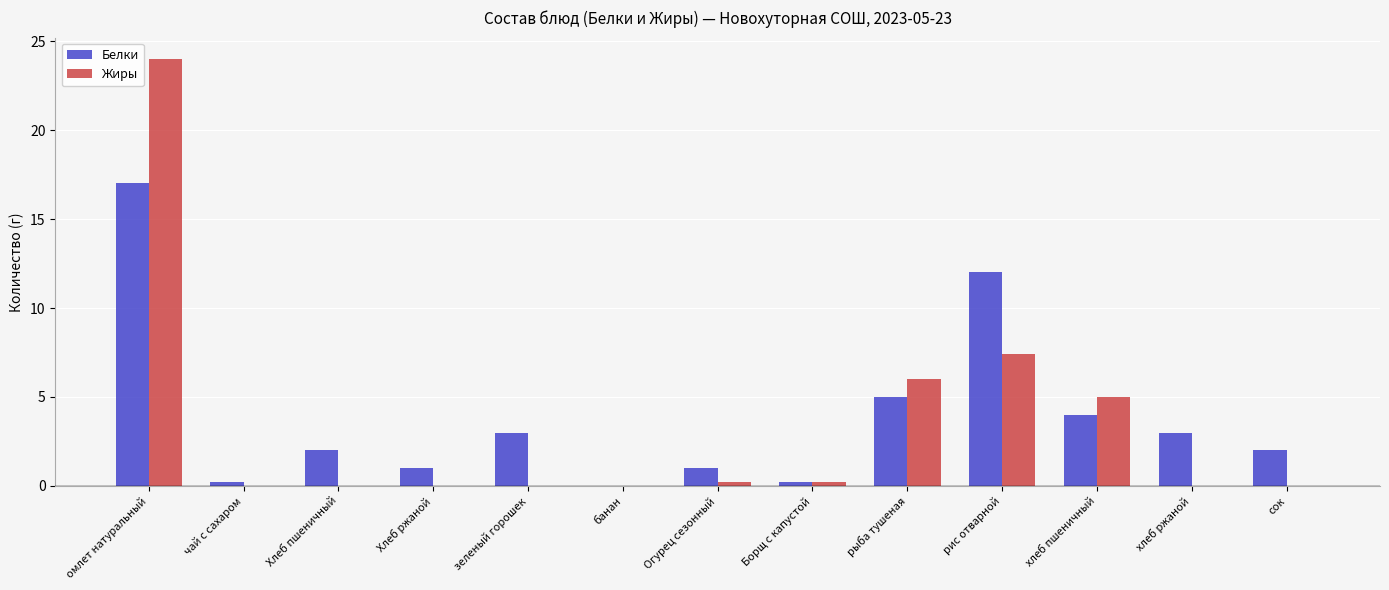

Count the number of data series in this chart.

2